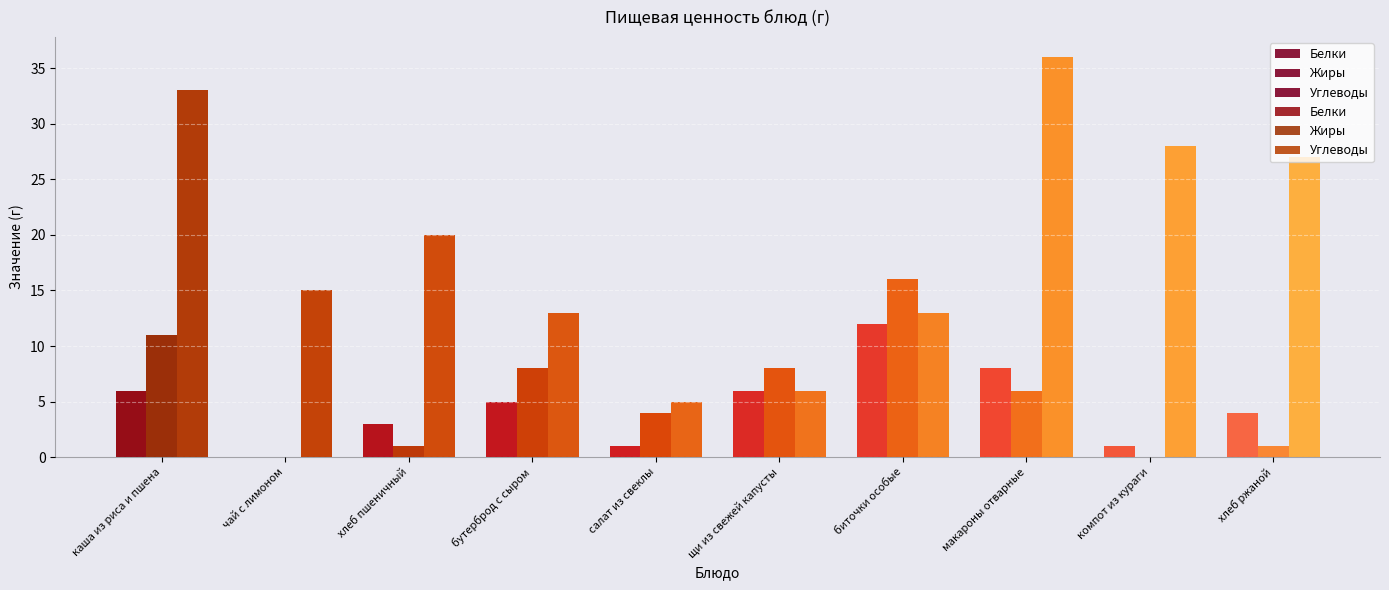

Is the value of Белки at салат из свеклы greater than the value of Углеводы at каша из риса и пшена?

No